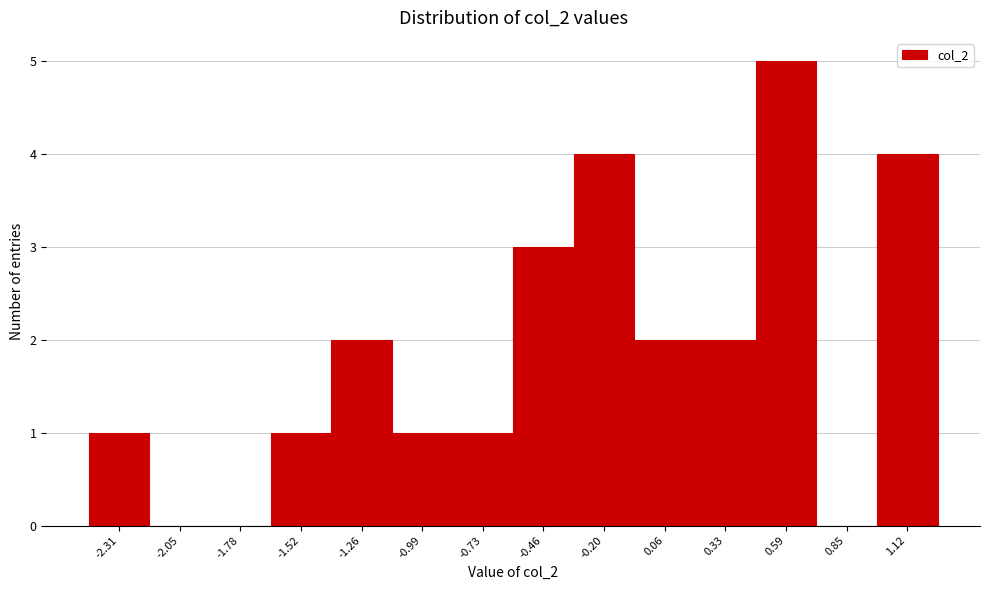

Reading left to right, list all the values displayed in this chart.

-2.31=1	-2.05=0	-1.78=0	-1.52=1	-1.26=2	-0.99=1	-0.73=1	-0.46=3	-0.20=4	0.06=2	0.33=2	0.59=5	0.85=0	1.12=4